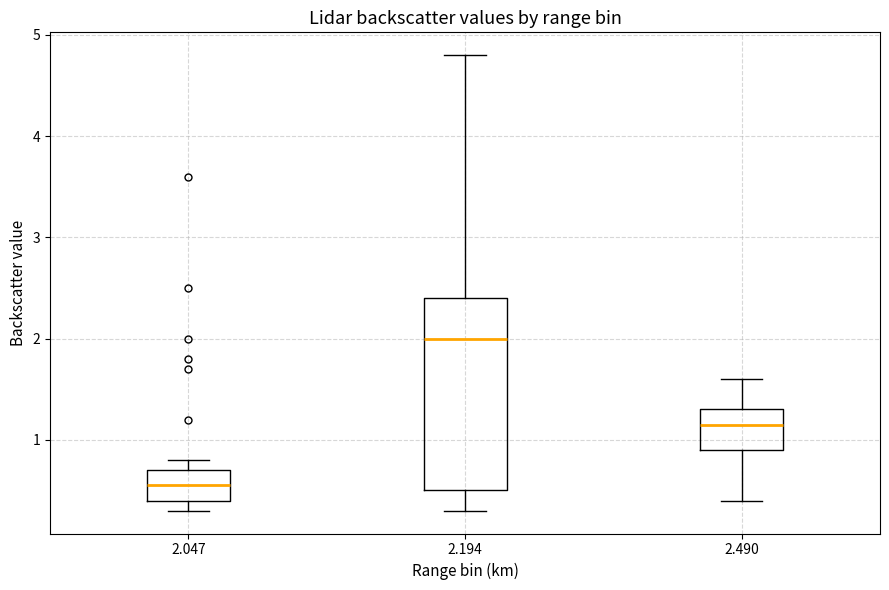

Reading left to right, read every box against the y-axis: the position of its median line, the range the box covers, and the ends of its whiskers. The values are not printed on the chart, so give them approximately, as read against the axis.

2.047: median 0.6, box 0.4 to 0.7, whiskers 0.3 to 0.8
2.194: median 2.0, box 0.5 to 2.4, whiskers 0.3 to 4.8
2.490: median 1.2, box 0.9 to 1.3, whiskers 0.4 to 1.6